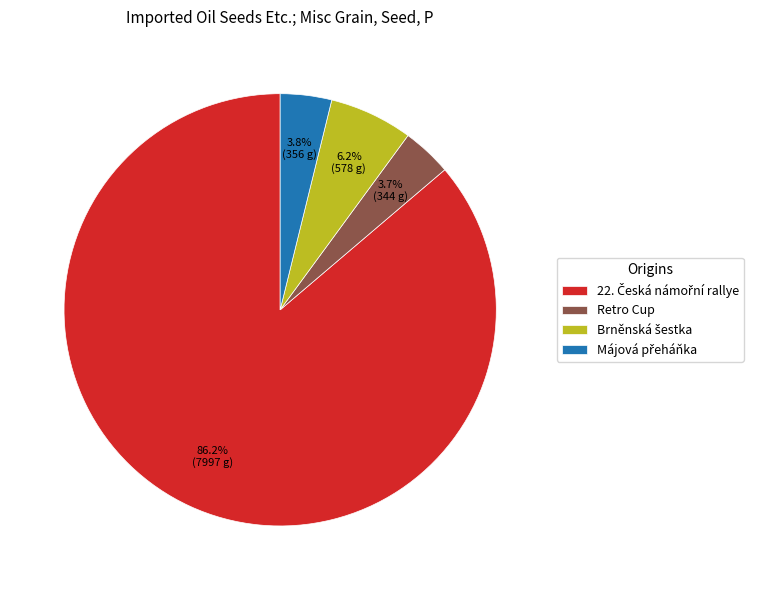

How much of the chart is everything except Retro Cup?

96.3%